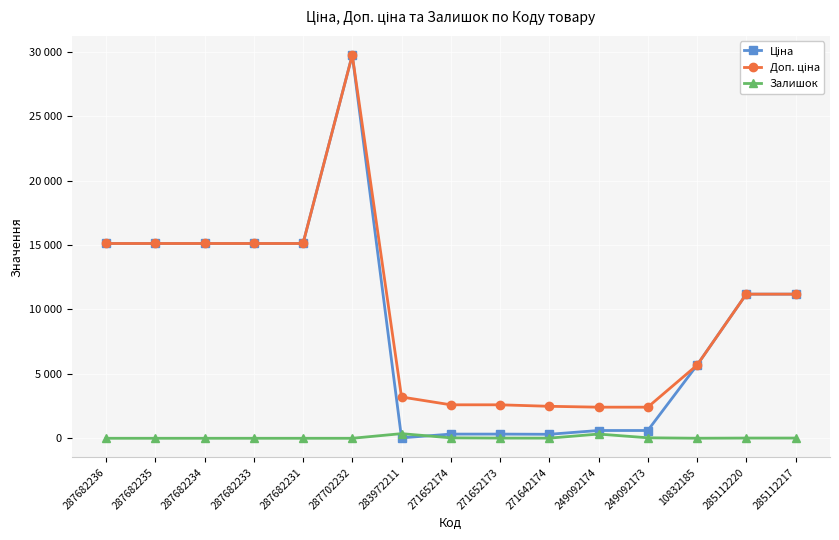

Is this an area chart (filled region under the line)?

No